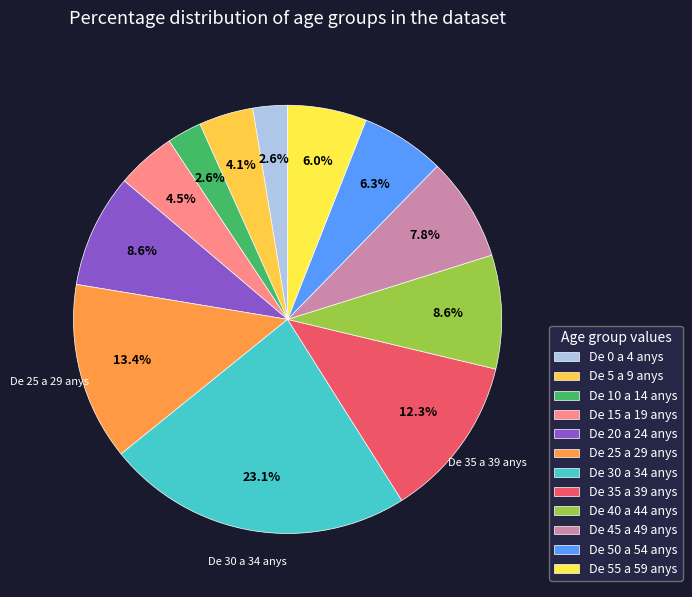

What is the total percentage of De 35 a 39 anys and De 50 a 54 anys?

18.7%